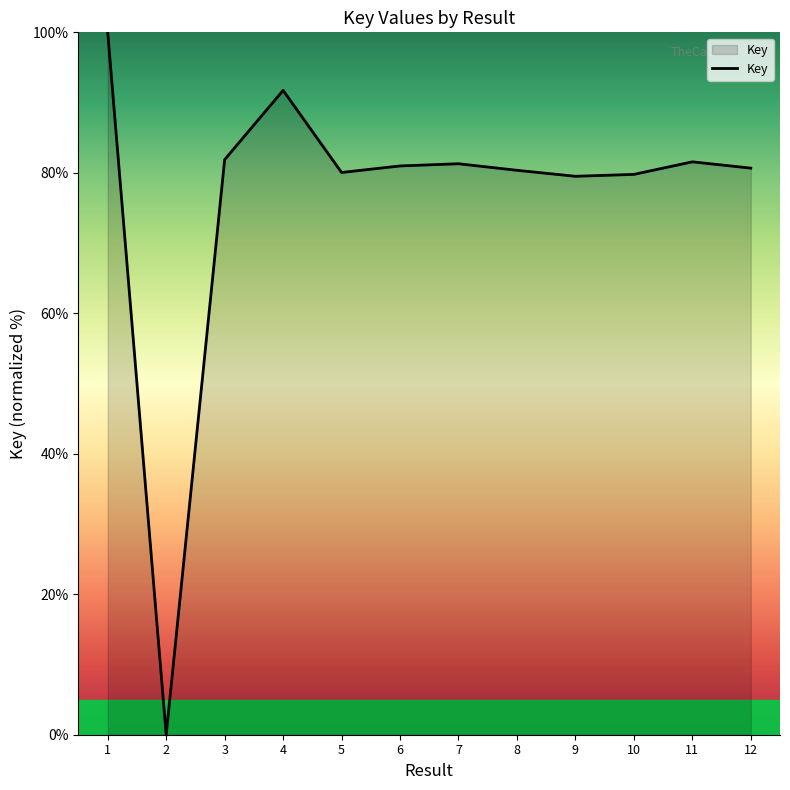

How many values are above zero?

11